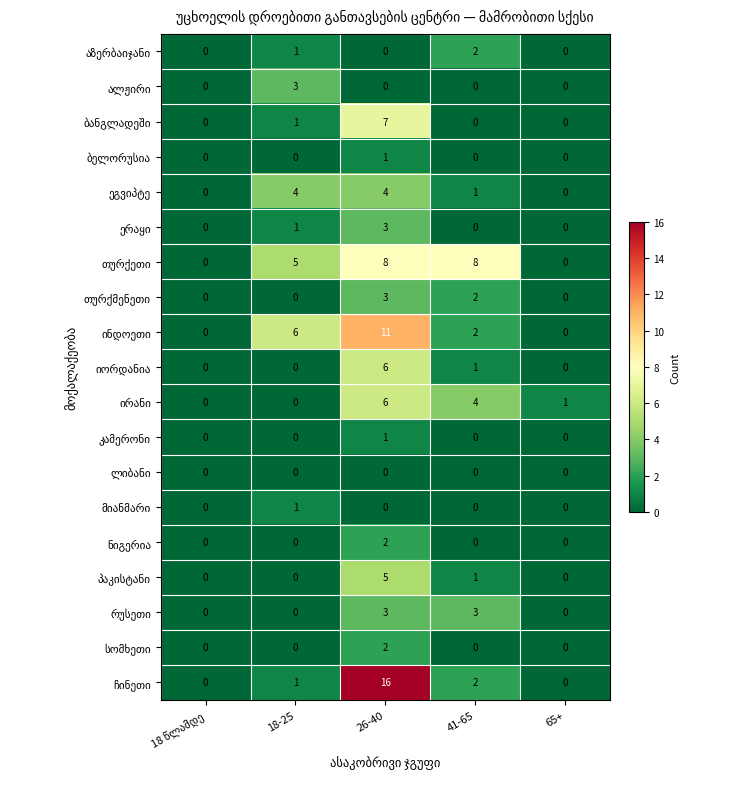

At which category does the chart reach its peak across all series?

26-40